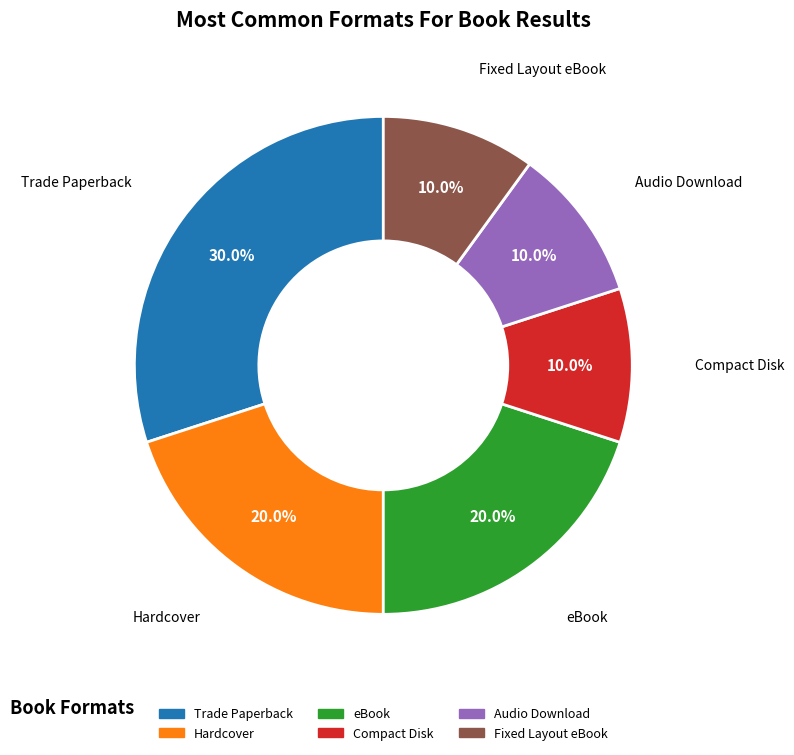

Which category has the biggest portion of the pie?

Trade Paperback